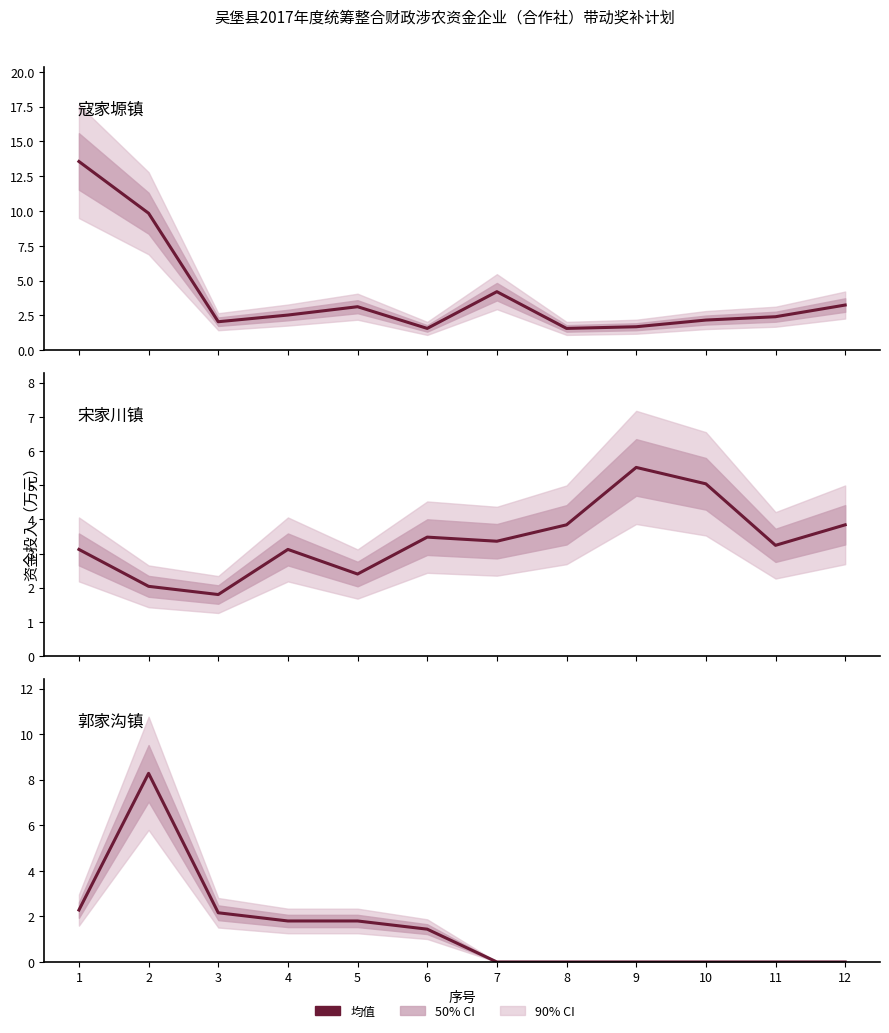

At which label does 郭家沟镇 first exceed 1?

1